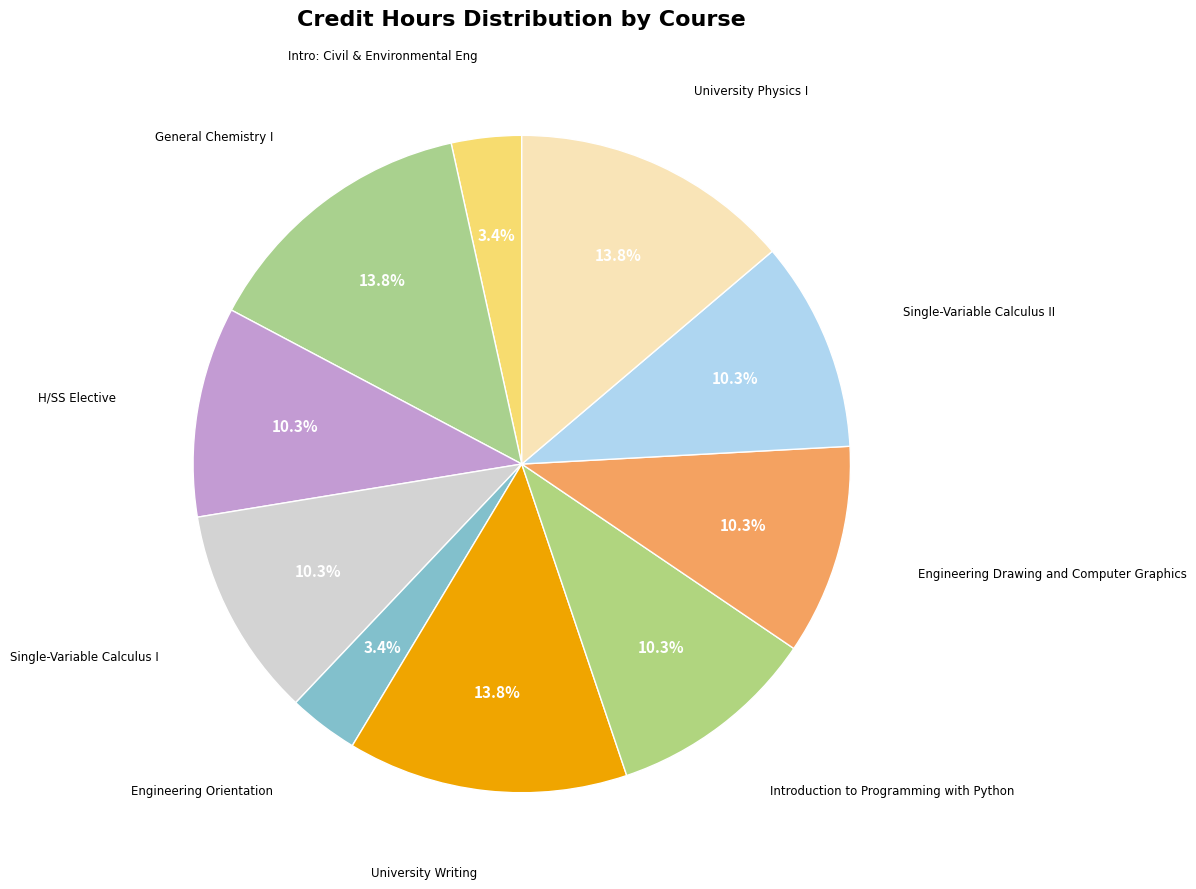

How many segments does this pie chart have?

10